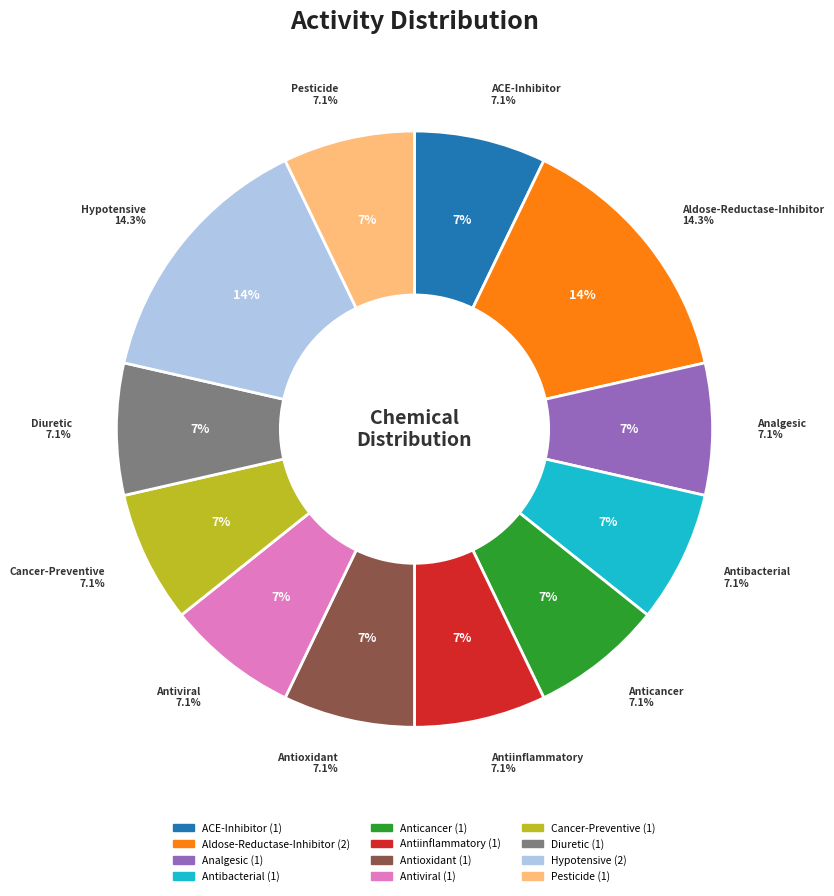

Rank the categories by value from highest to lowest.

Aldose-Reductase-Inhibitor, Hypotensive, ACE-Inhibitor, Analgesic, Antibacterial, Anticancer, Antiinflammatory, Antioxidant, Antiviral, Cancer-Preventive, Diuretic, Pesticide